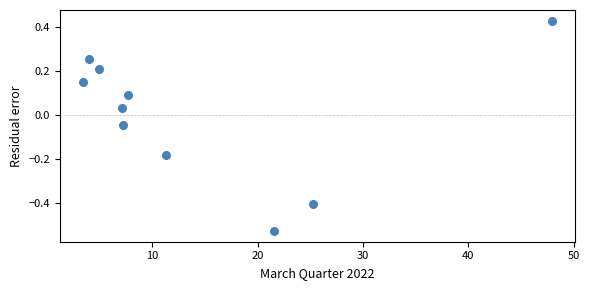

What is the average X value?

14.0